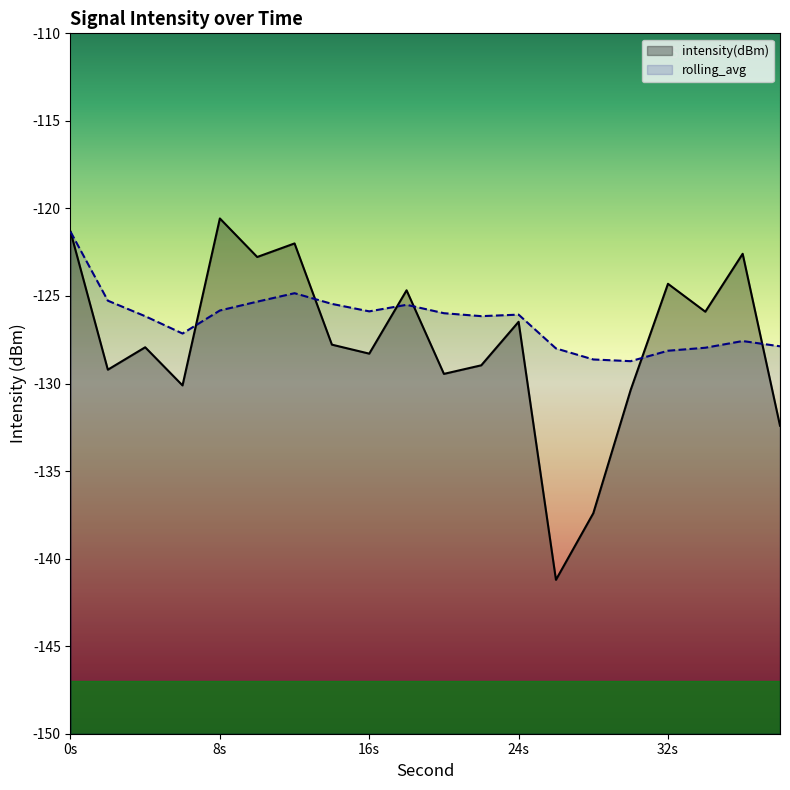

What is the spread (max minus min) of values at 20?

3.5